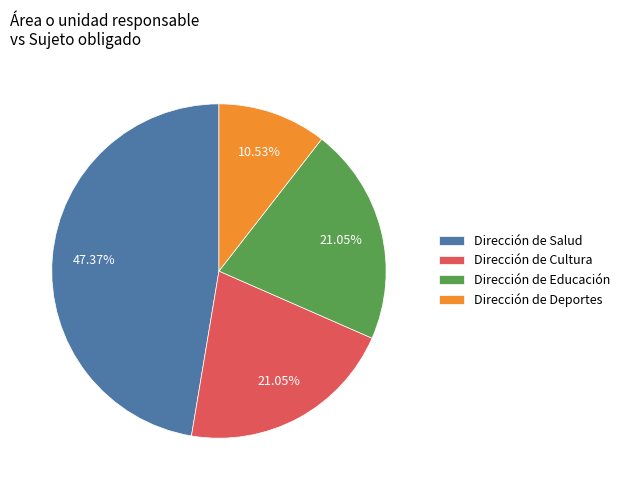

To the nearest percent, what is the average slice percentage?

25%